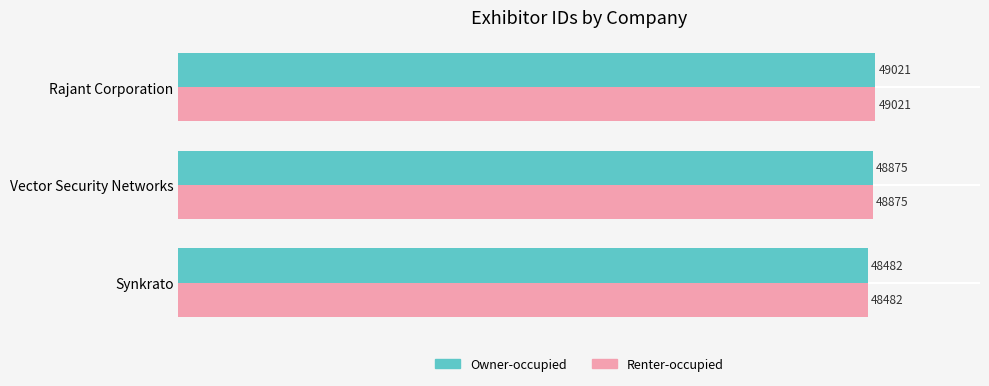

Count the Owner-occupied values in the range 48482 to 49021.

3